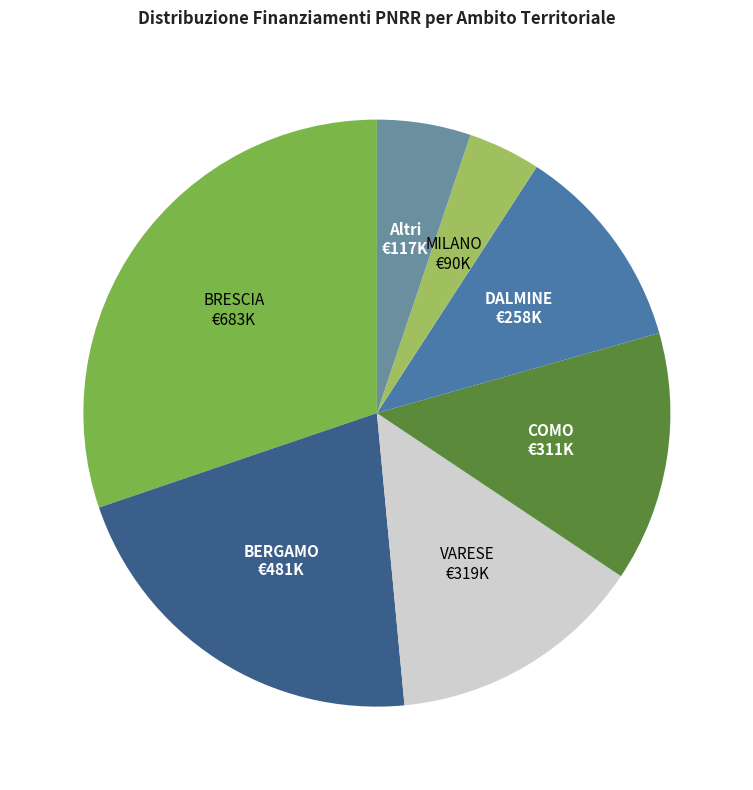

Is there any slice that represents more than half of the pie?

No